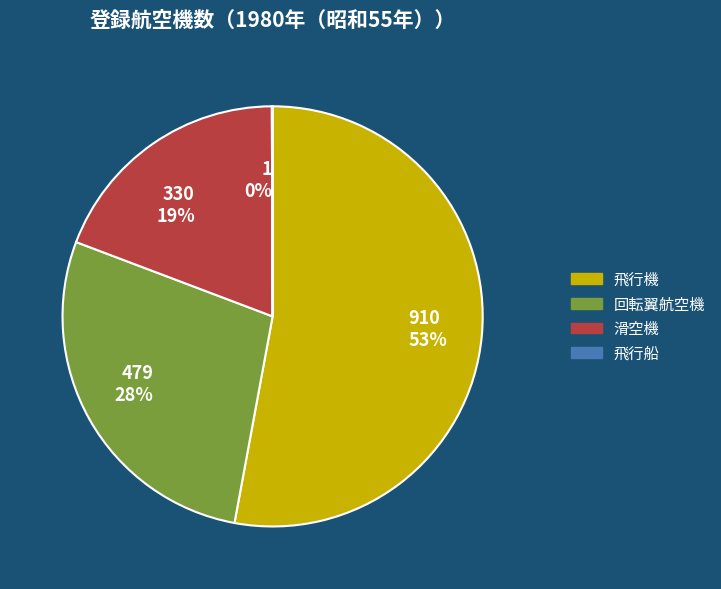

Which category has the biggest portion of the pie?

910 53%